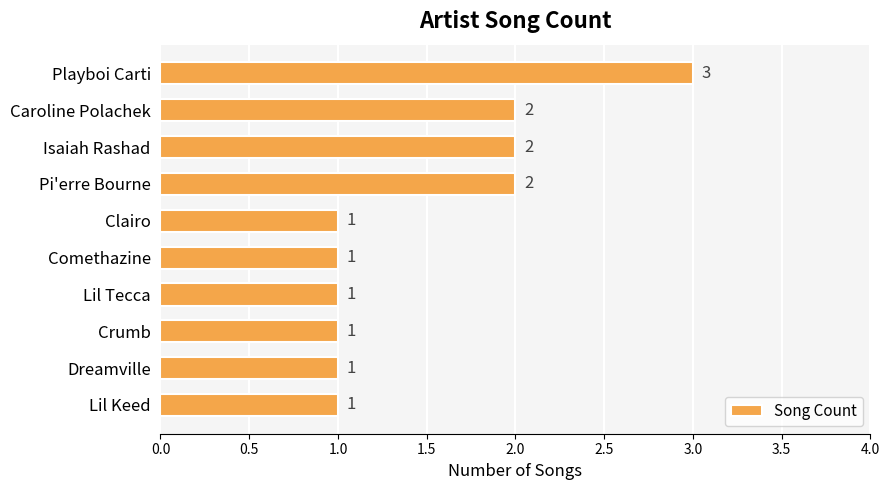

What is the average value?

2